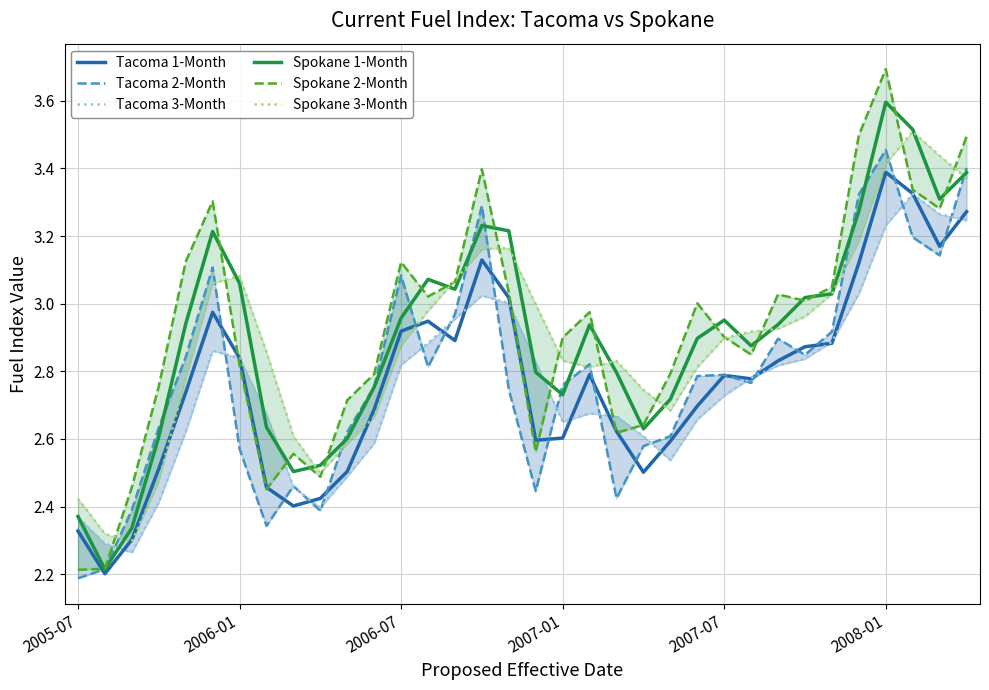

After their last crossing, which series has the higher values: Tacoma 3-Month or Spokane 2-Month?

Spokane 2-Month